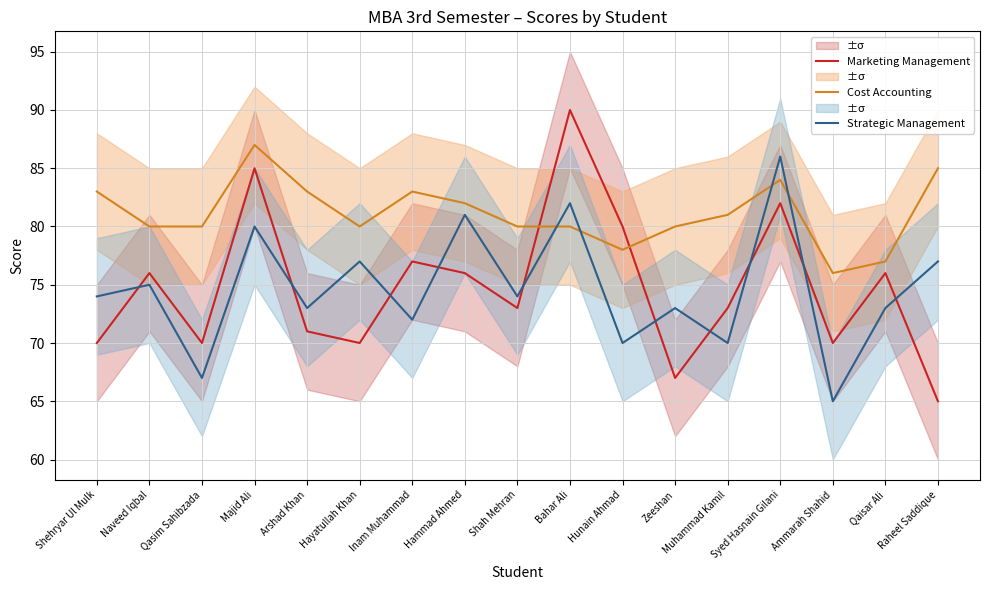

Which series has the largest total across all categories?

Cost Accounting